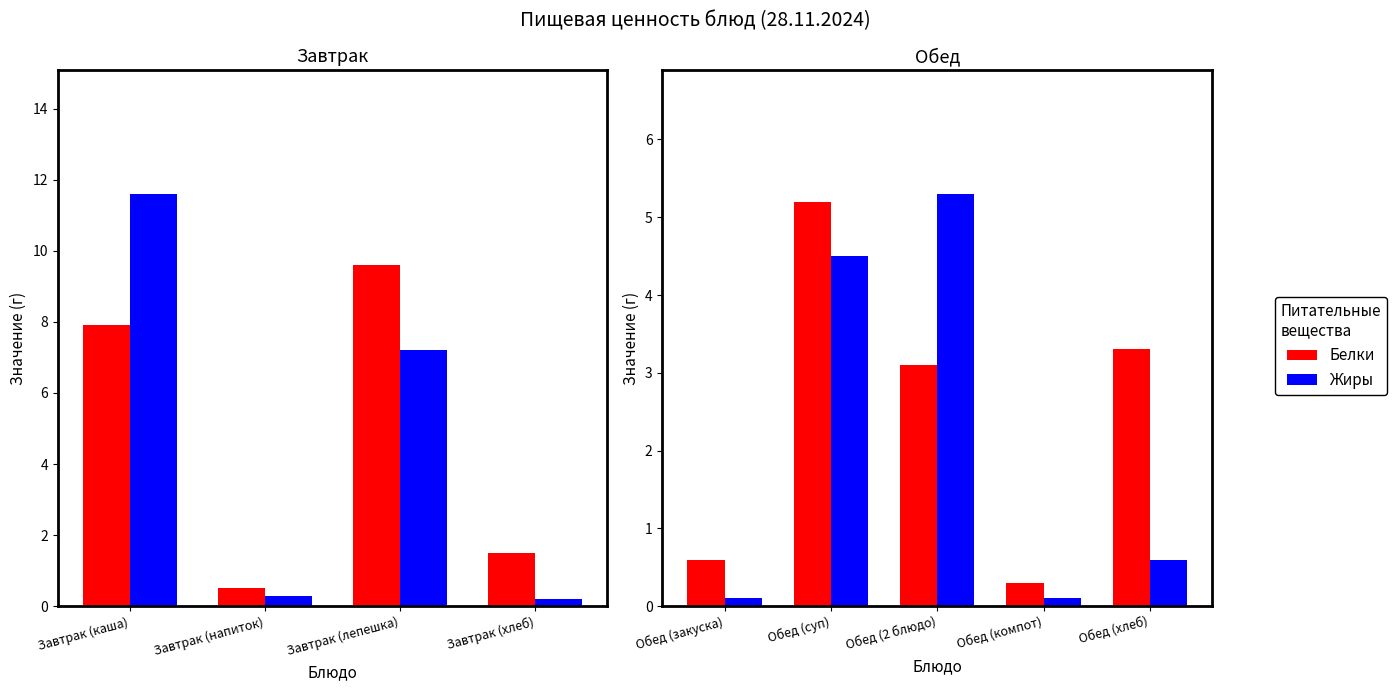

Is the value of Белки at Обед (хлеб) greater than the value of Жиры at Обед (хлеб)?

Yes